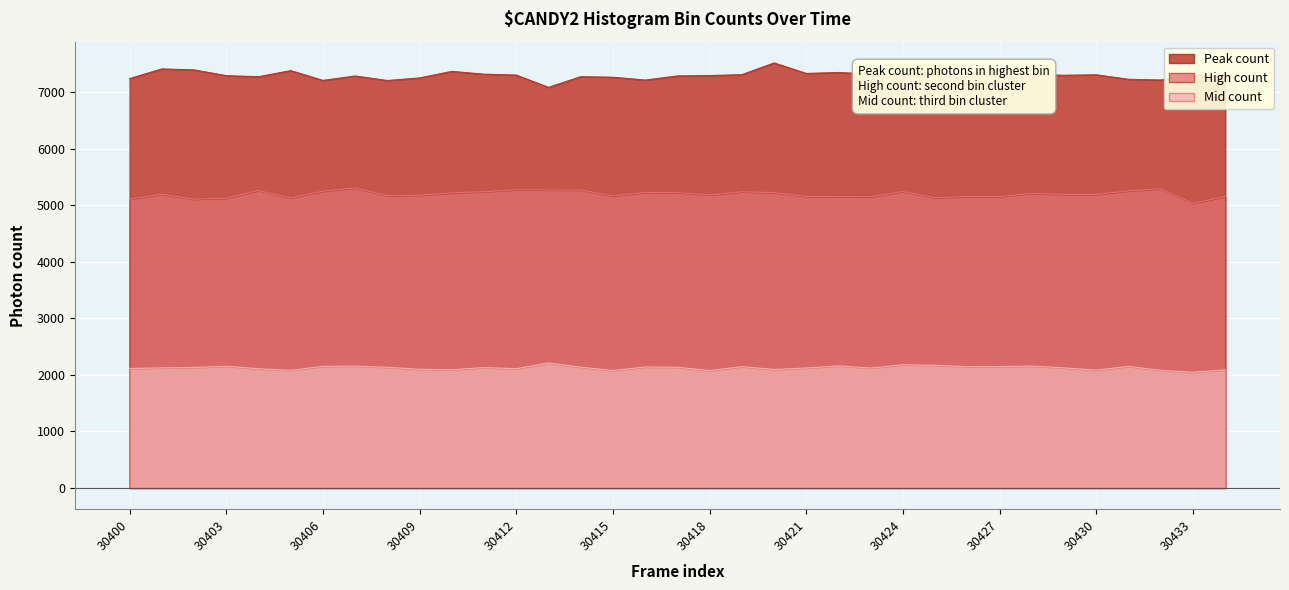

True or false: Peak count and Mid count cross at least once.

False